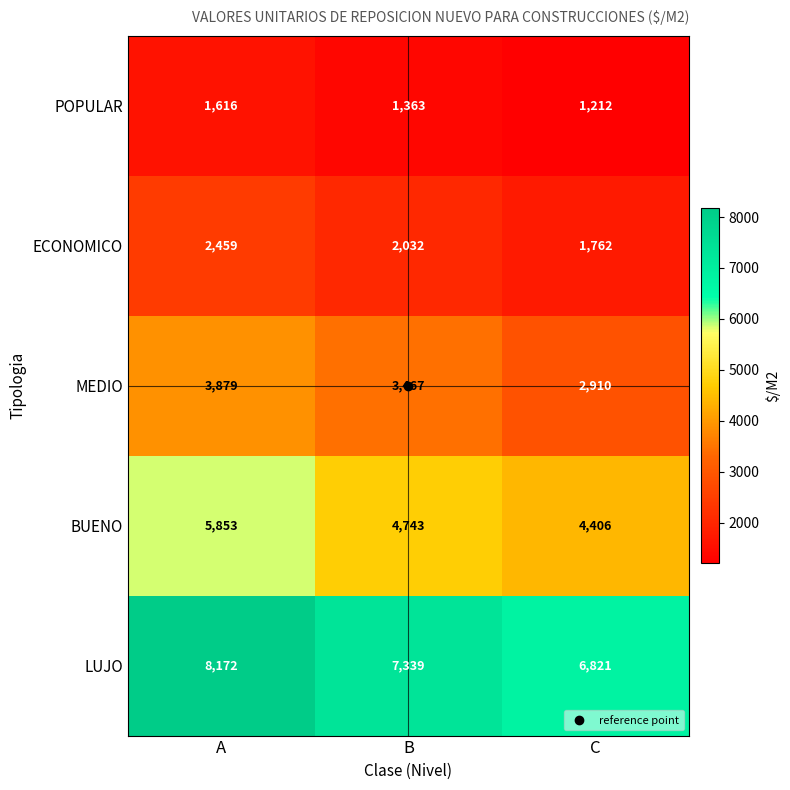

What is the difference between the maximum and second lowest values in the ECONOMICO series?

427